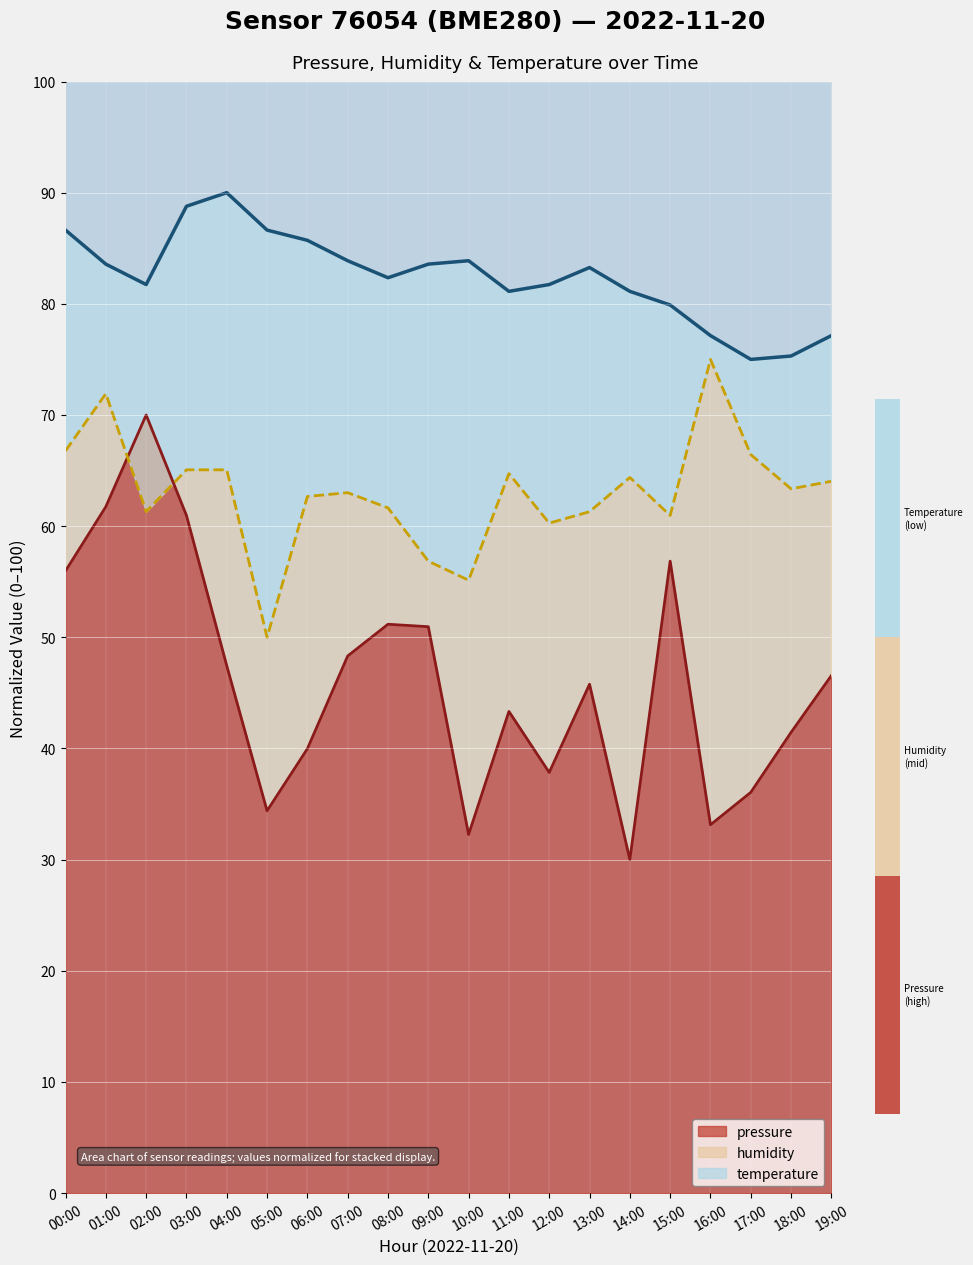

True or false: pressure and humidity cross at least once.

True